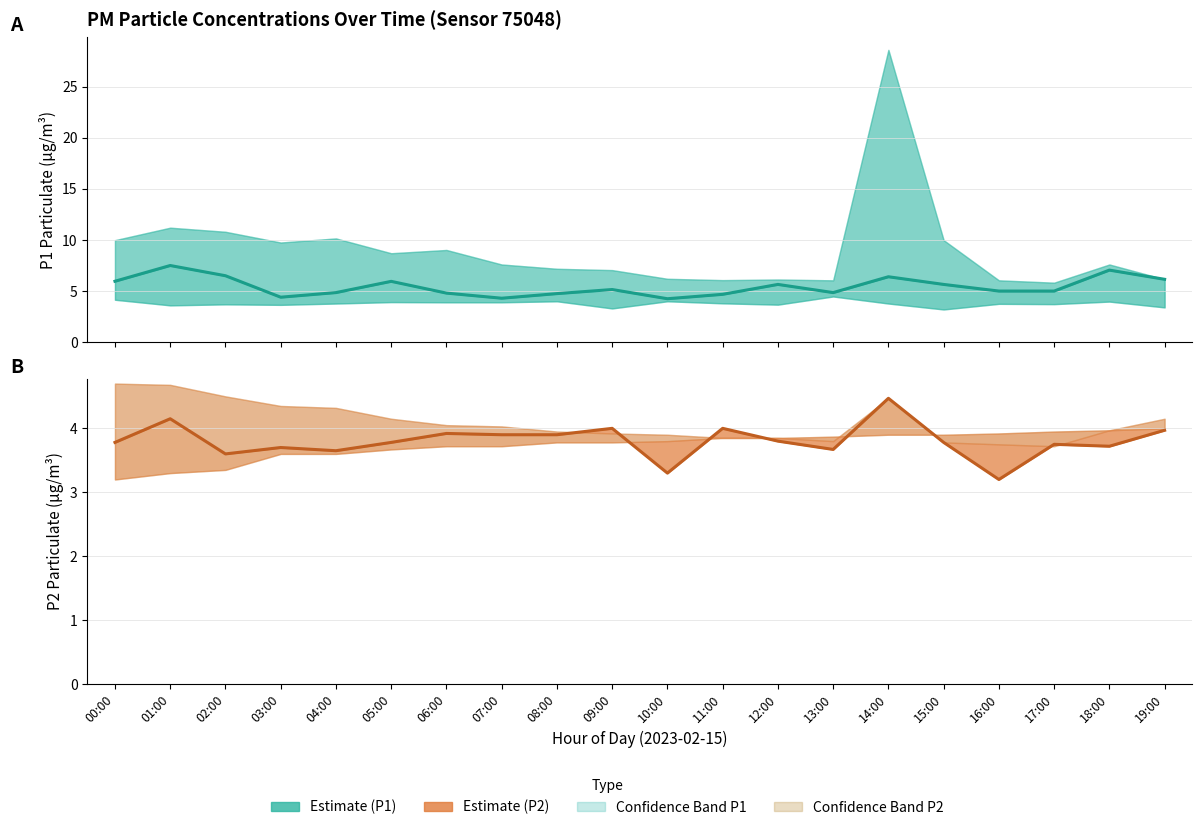

Which category has the highest value across all series?

01:00